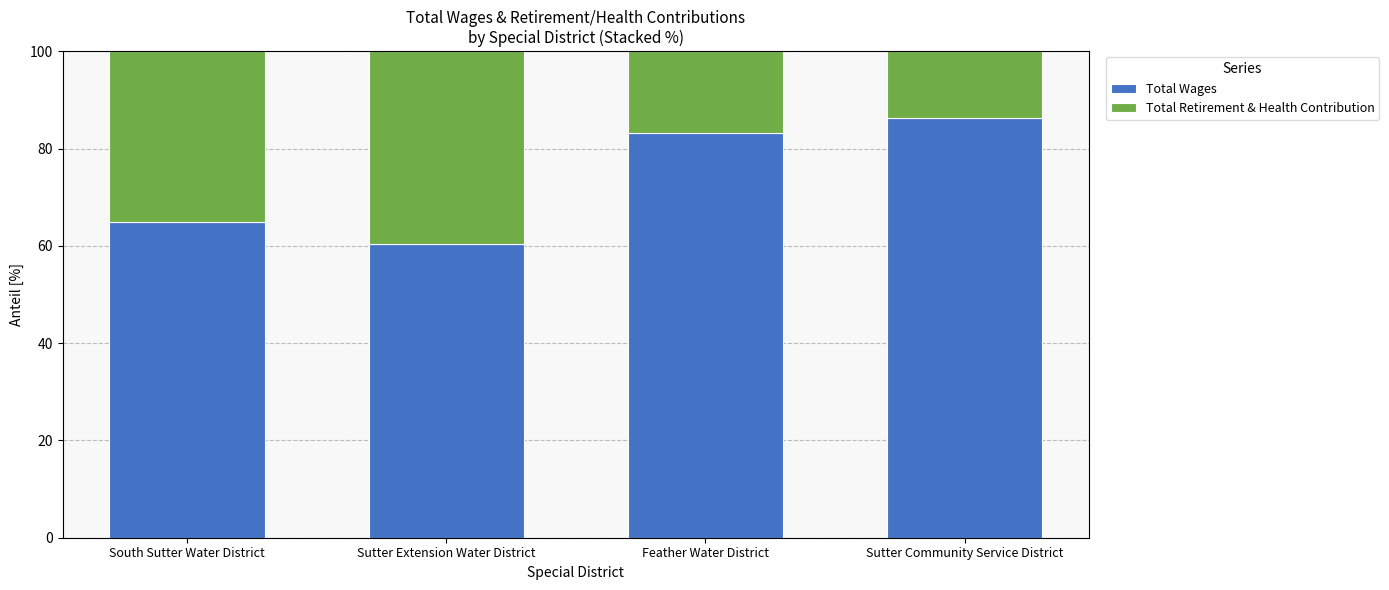

What is the value of the Total Wages bar at the 2nd from the left?

60.3